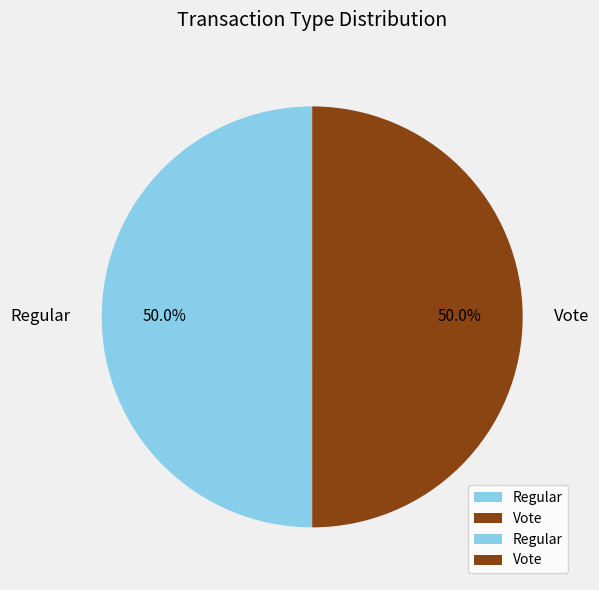

What is the ratio of the value at Vote to the value at Regular?

1.0